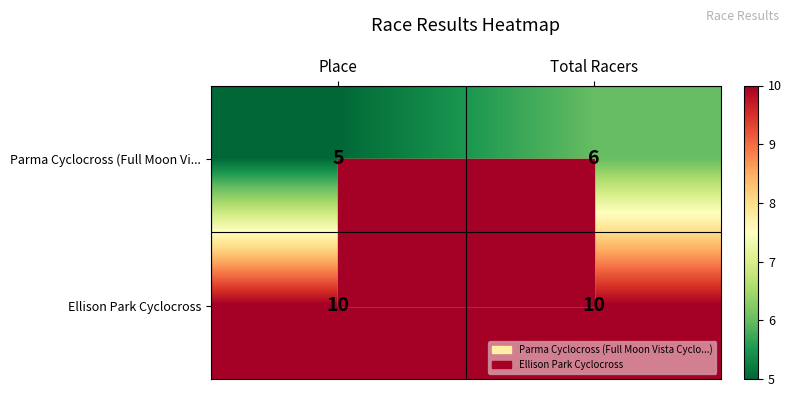

True or false: Parma Cyclocross (Full Moon Vi... has a value of 5 at Place.

True